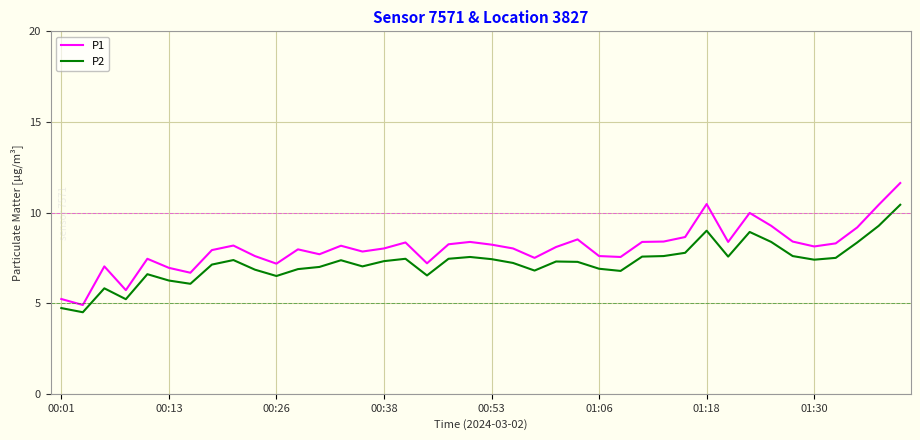

List the series in order of their overall mean, lowest first.

P2, P1